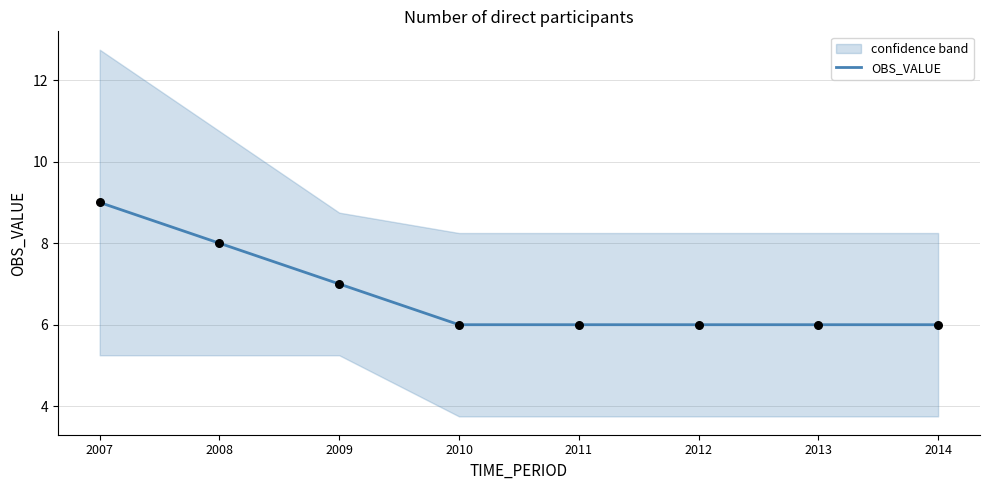

What is the change in value from 2008 to 2014?

-2